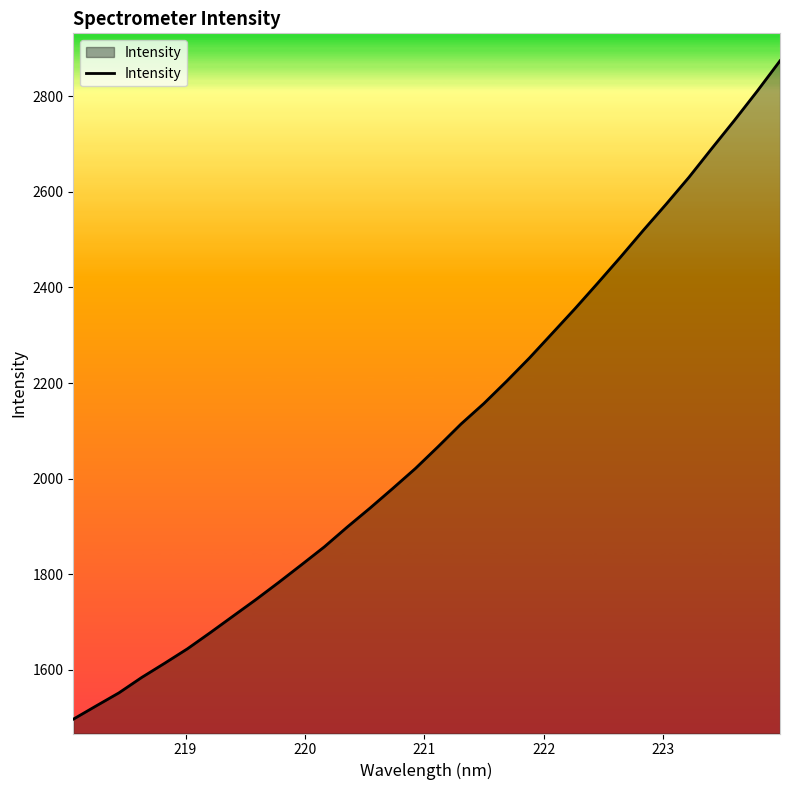

What is the minimum value shown in the chart?

1496.8